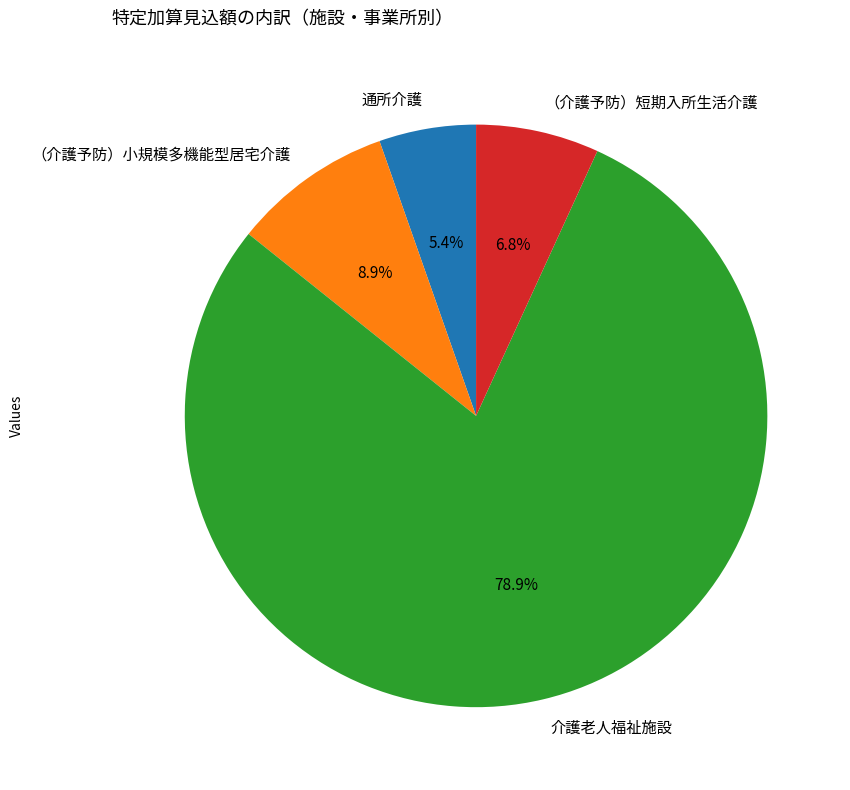

The 通所介護 slice represents 5% of the pie. True or false?

True